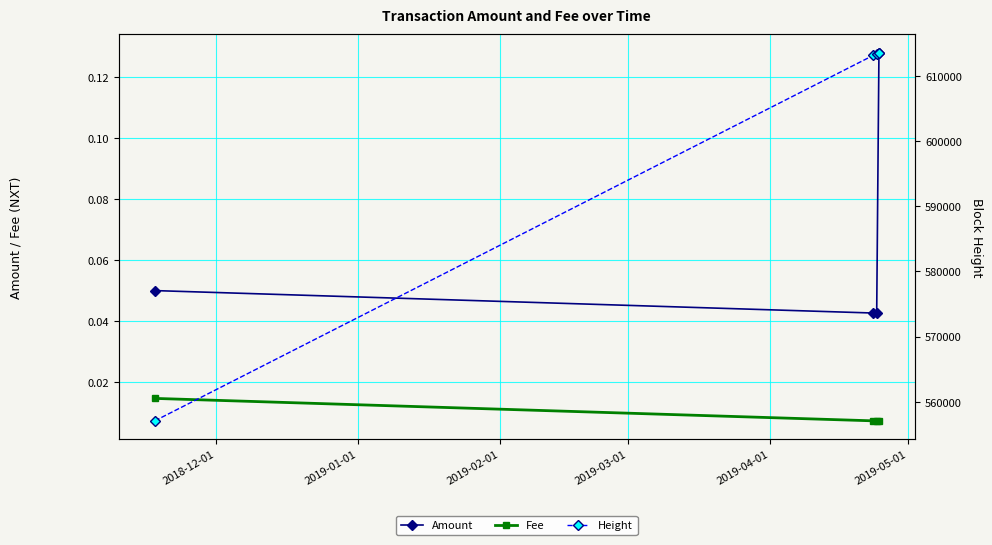

True or false: Amount has more than 1 interior local peaks.

False